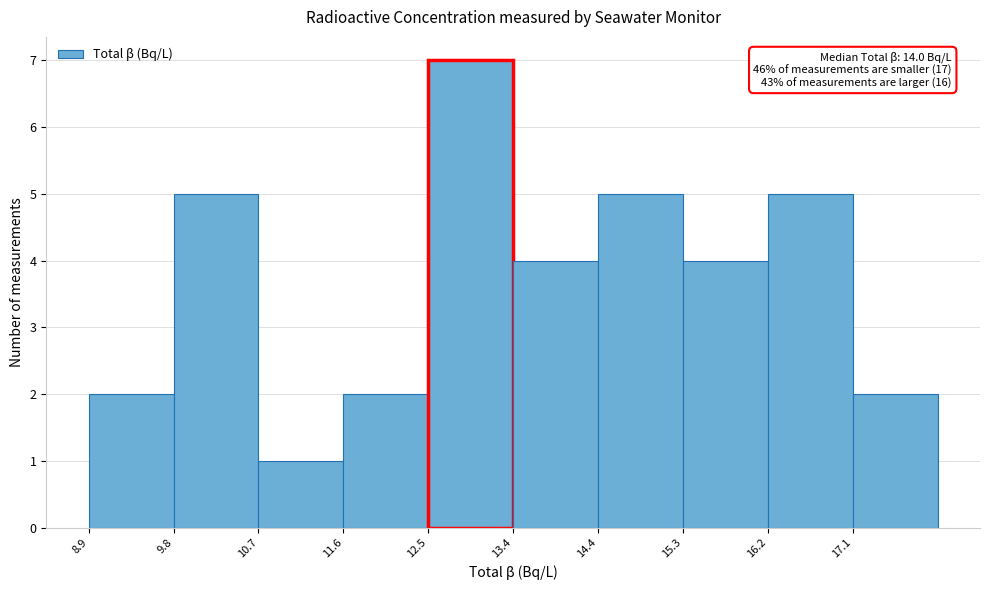

Over which range of the x-axis is the bar tallest?

12.54 to 13.45